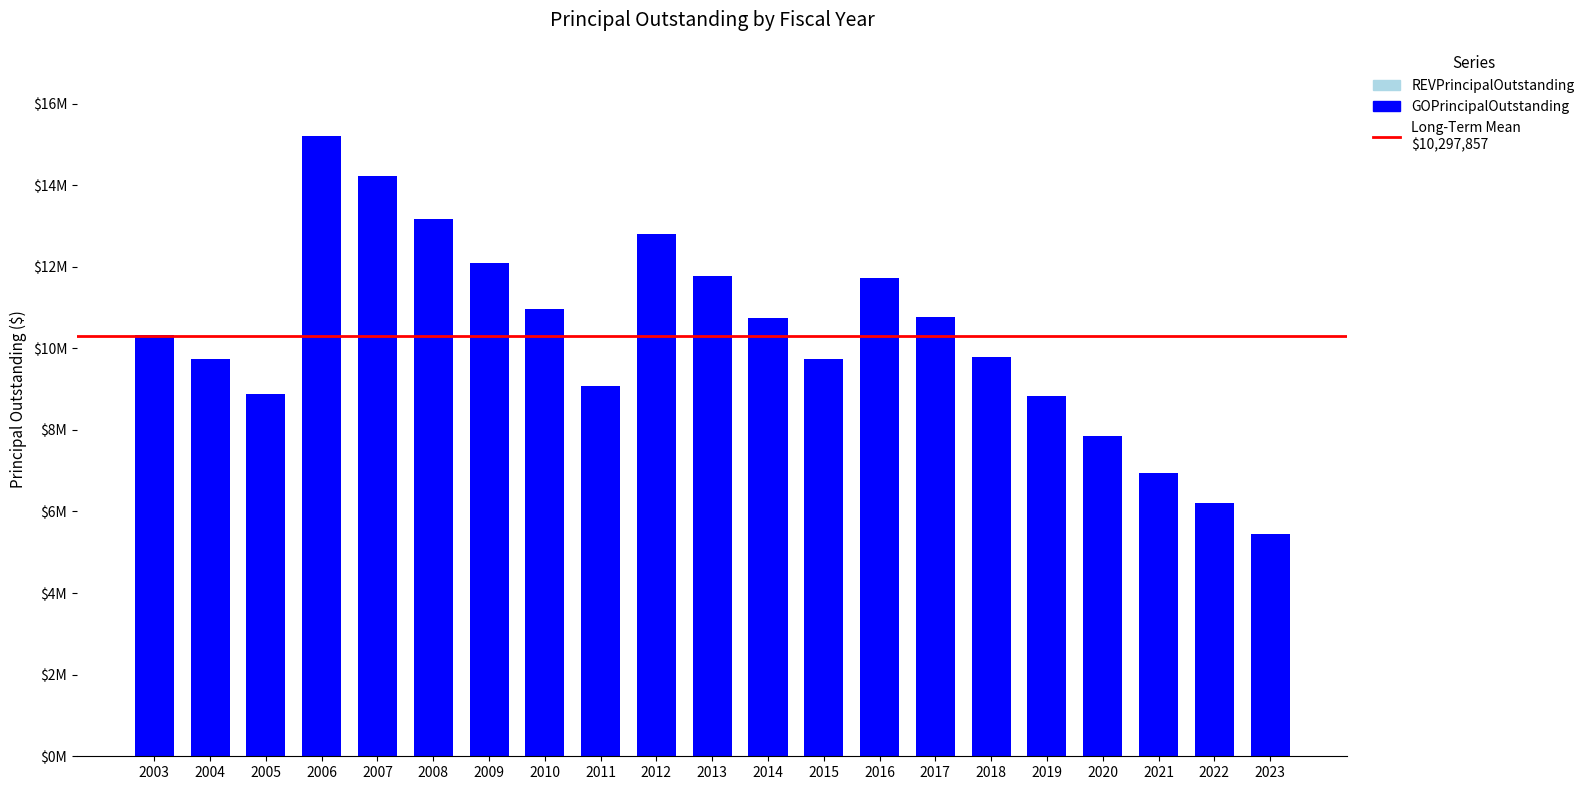

Does the chart contain any negative values?

No